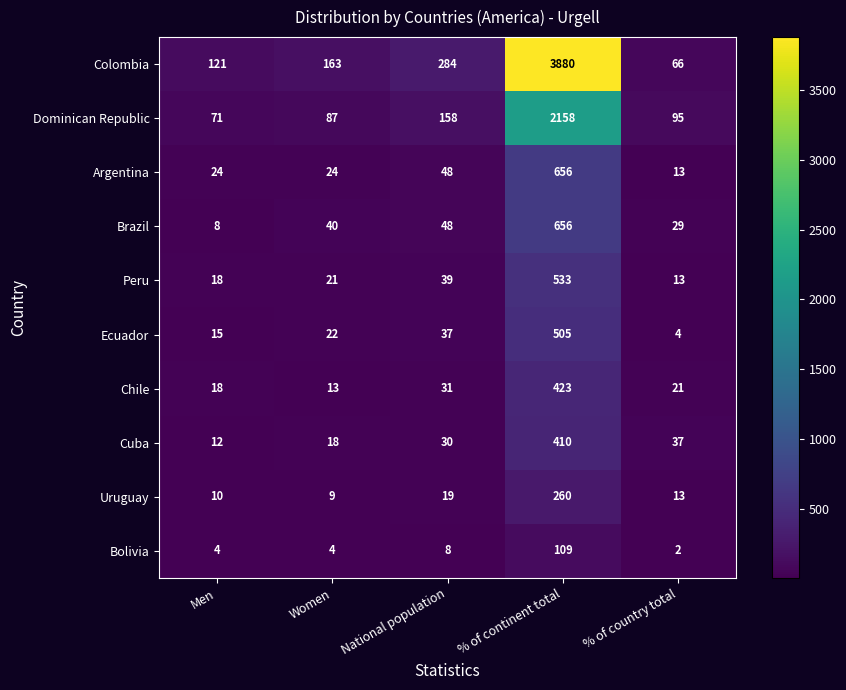

Which category has the lowest value across all series?

% of country total